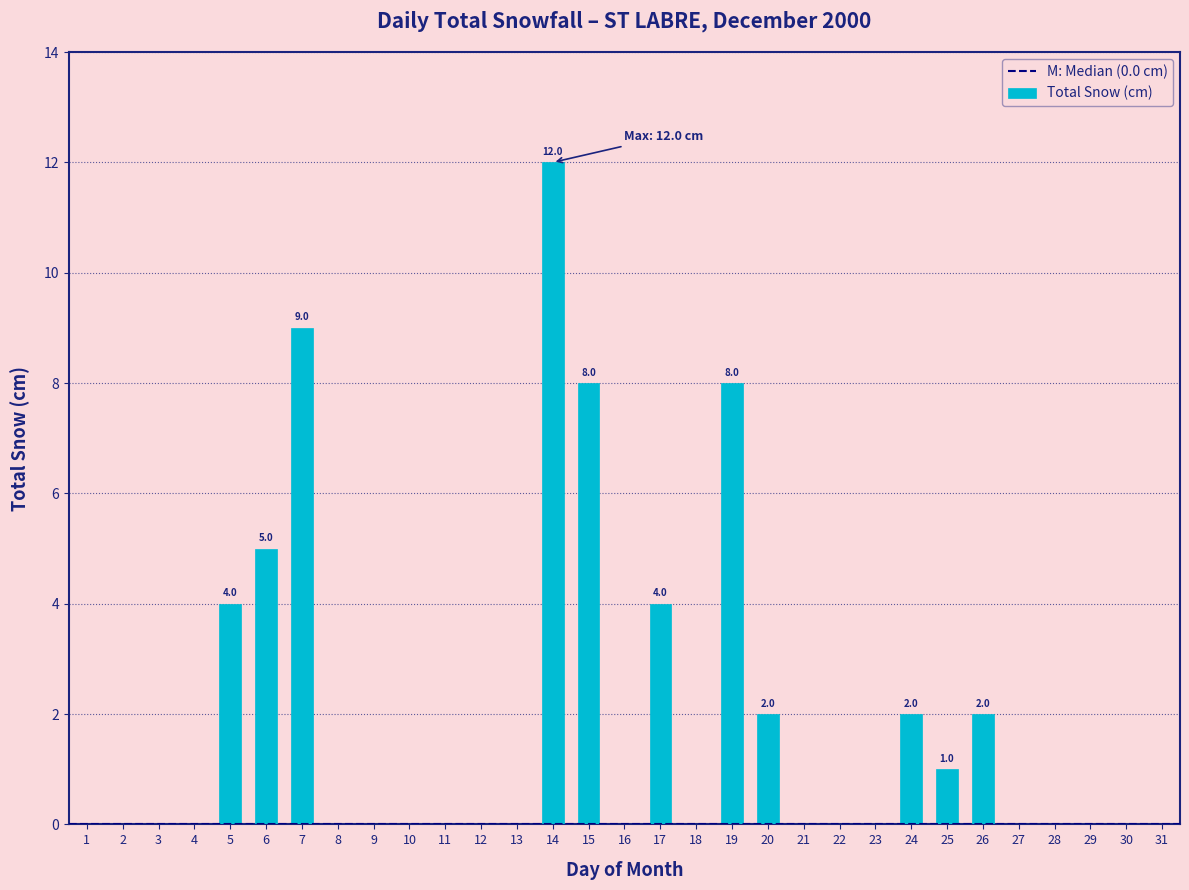

What is the maximum value shown in the chart?

12